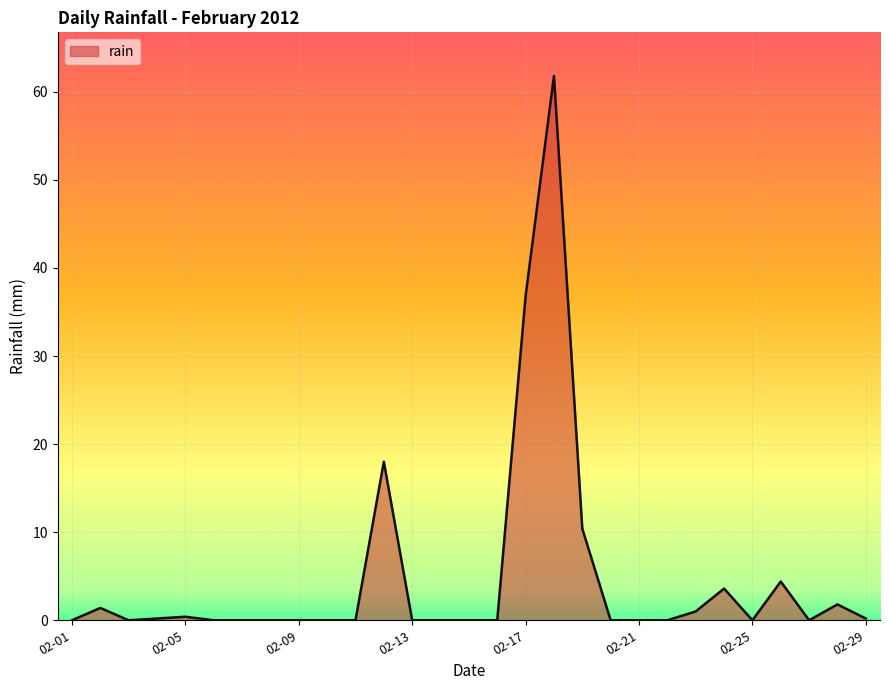

What is the maximum value shown in the chart?

61.8